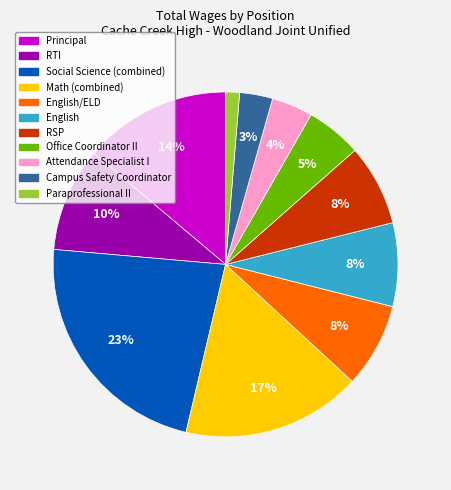

To the nearest percent, what percentage of the pie is Paraprofessional II?

1%